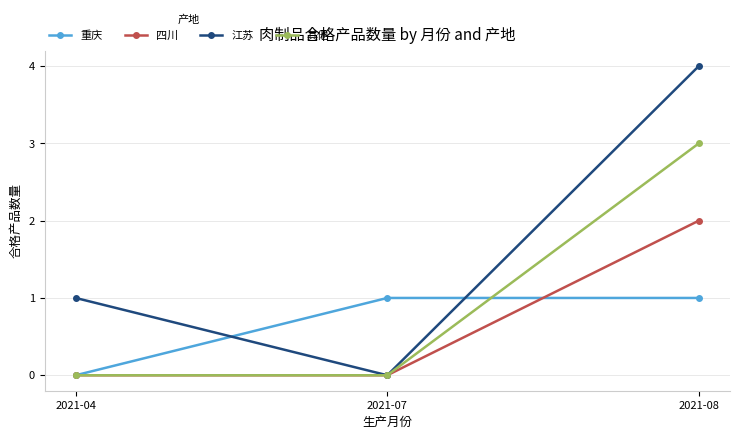

What is the maximum value for 重庆?

1